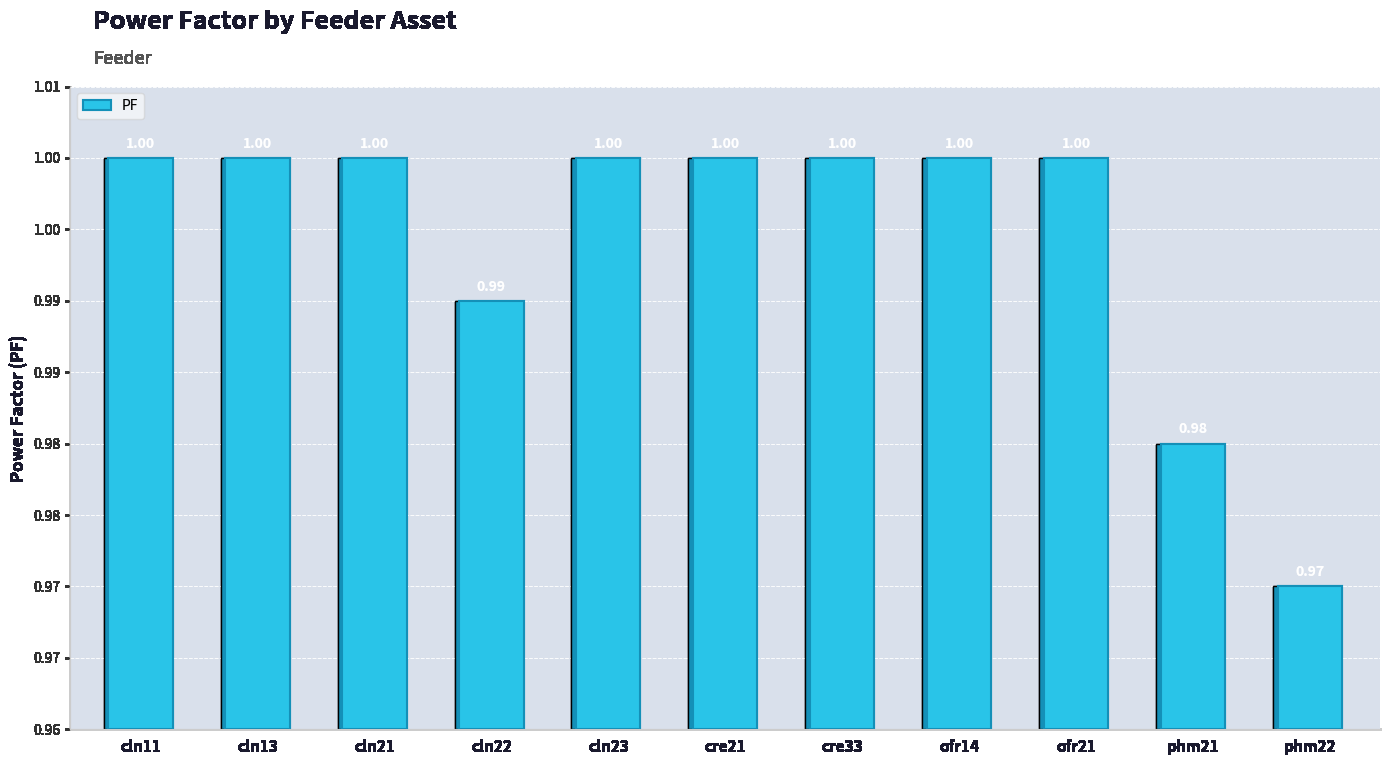

What is the label of the 8th bar from the right?

cln22